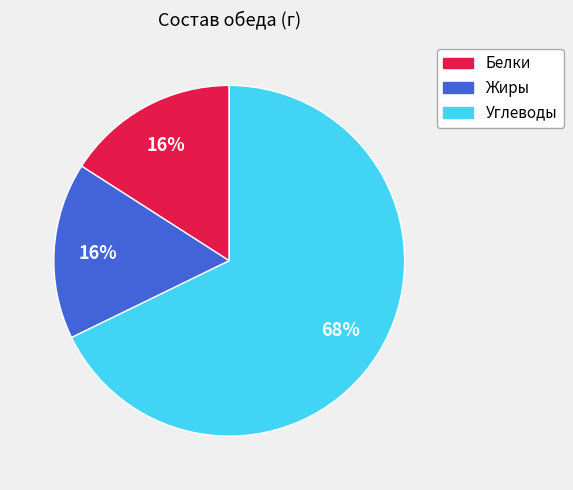

To the nearest percent, what is the average slice percentage?

33%